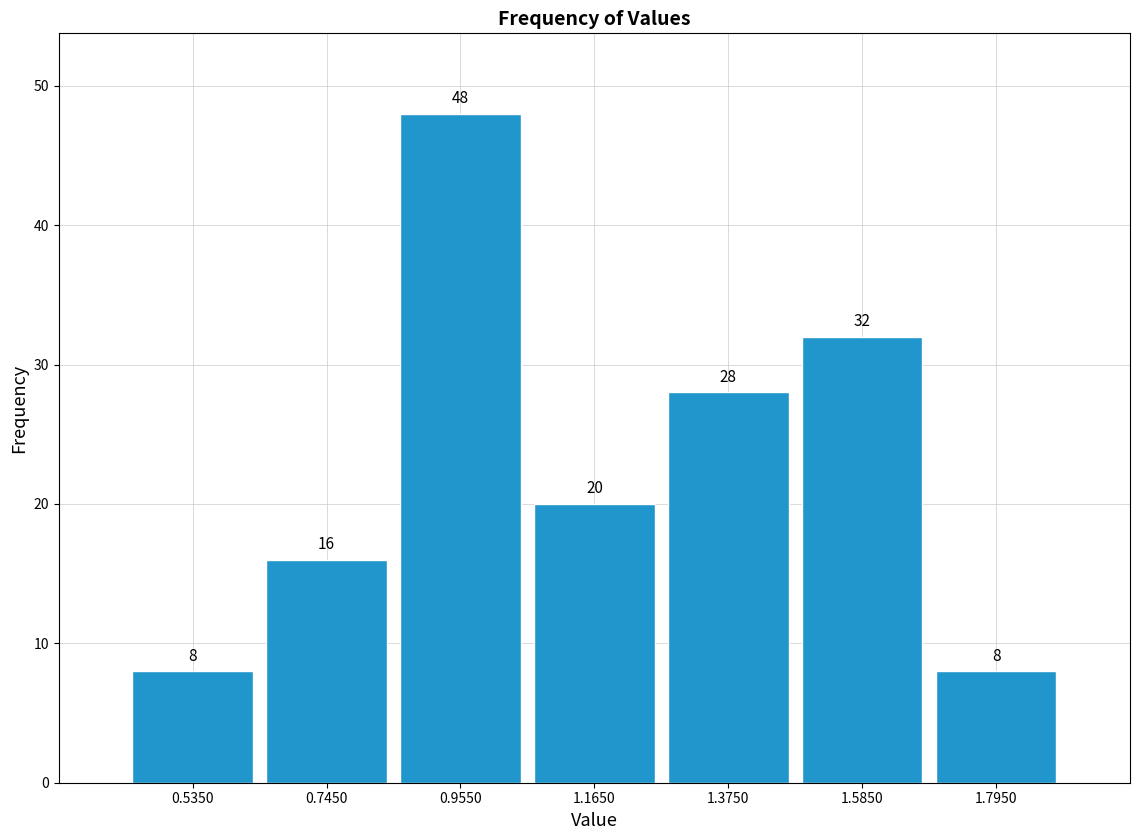

What is the height of the bar covering 1.48 to 1.69 on the x-axis? The bar edges are not printed on the chart, so give them approximately, as read against the axis.

32